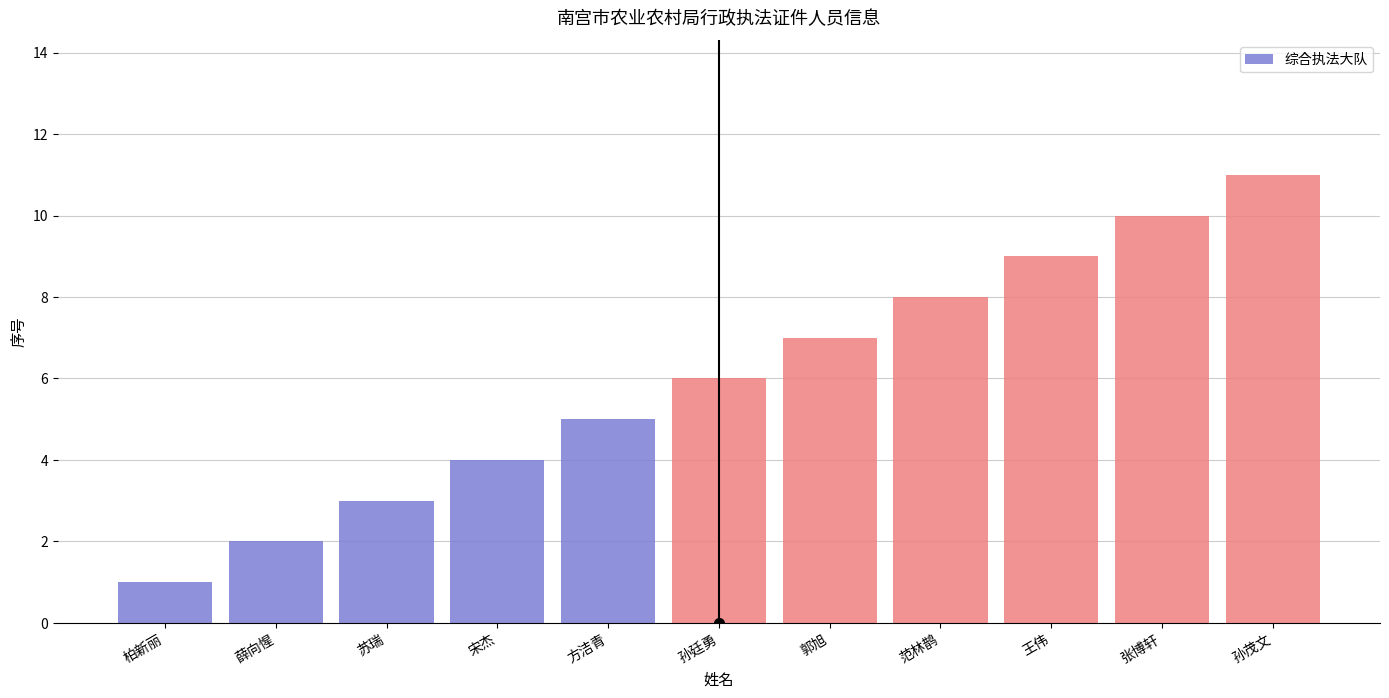

The value at 王伟 is 9. True or false?

True